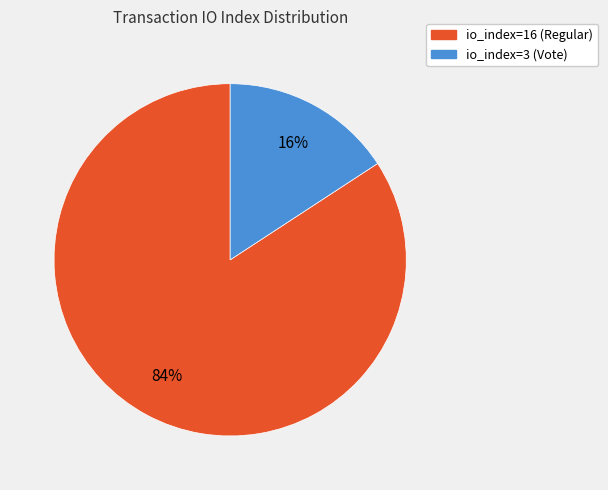

What is the smallest slice in the pie chart?

io_index=3 (Vote)